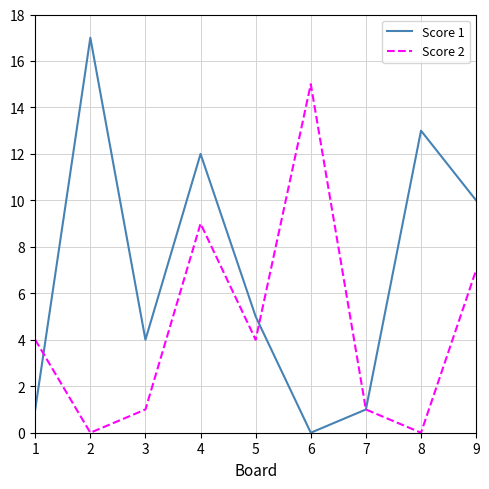

Rank the series by their average value, from highest to lowest.

Score 1, Score 2